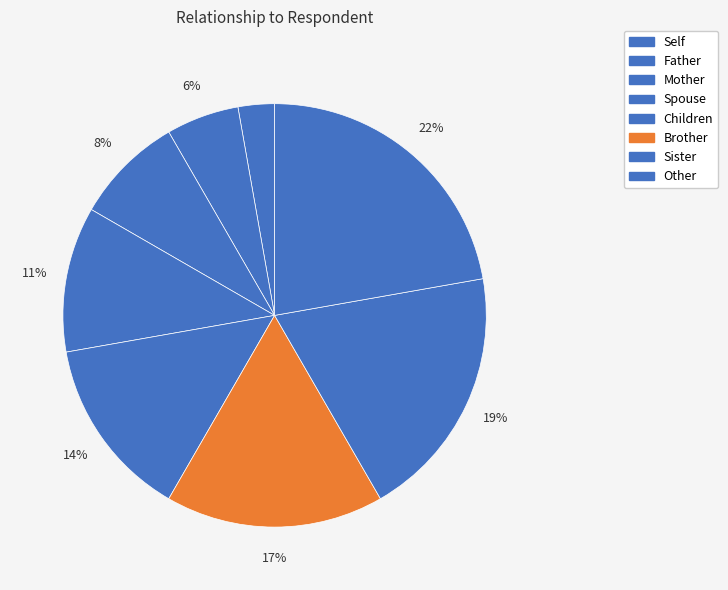

Is it true that Brother is 9% of the pie?

False